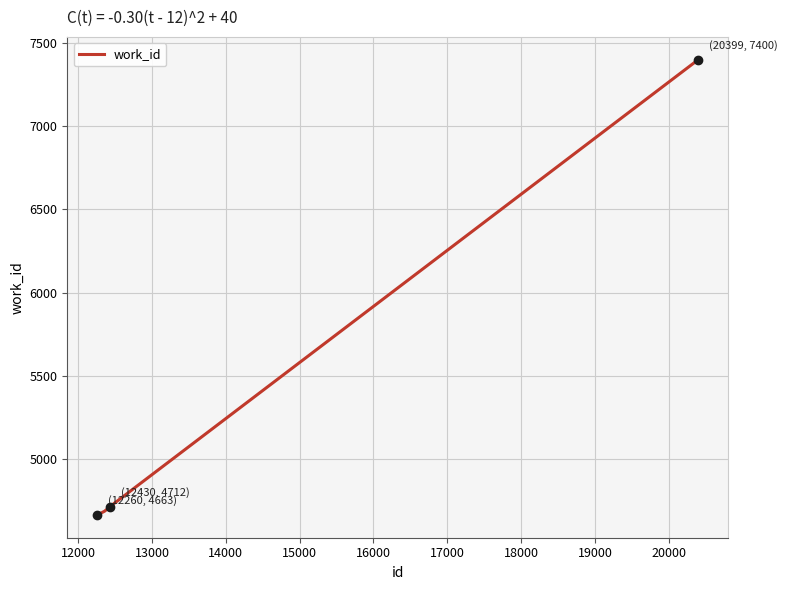

What is the difference between the maximum and minimum values?

2737